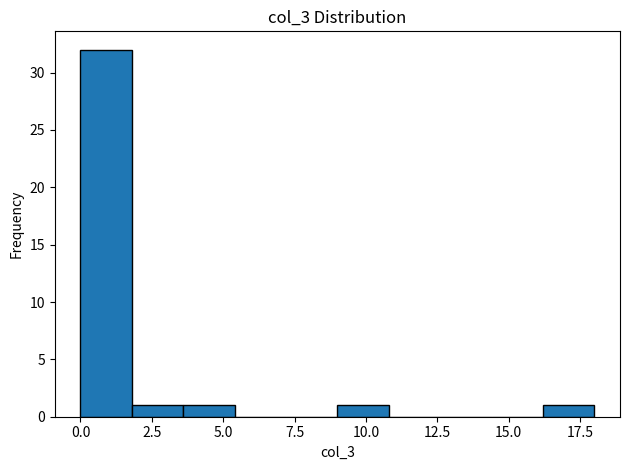

Read against the x-axis, roughly where is the centre of the tallest bar?

1.0